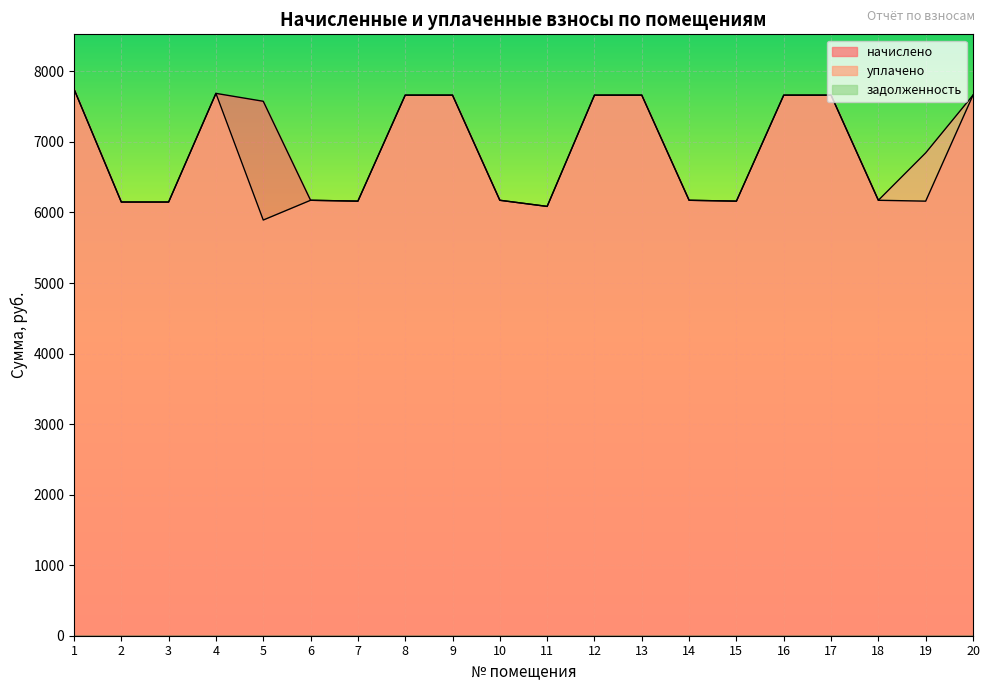

Where is начислено nearest to the value 6917?

5